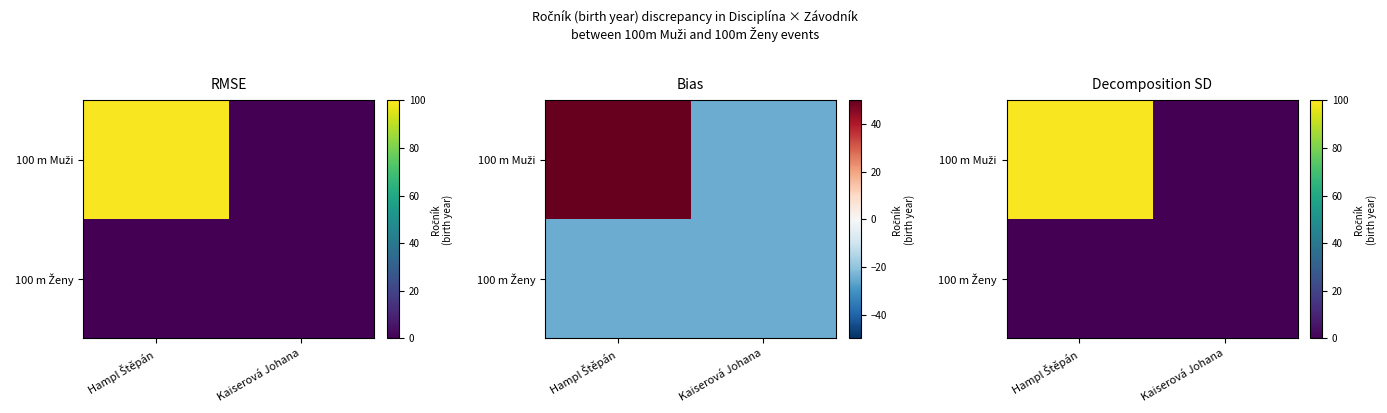

The 100 m Muži series shows 99 at Hampl Štěpán. True or false?

True